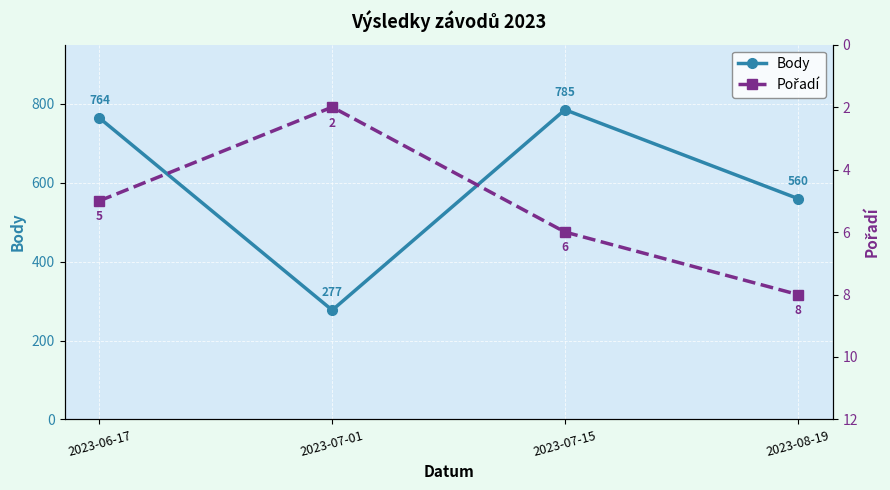

Which has a higher value, 2023-08-19 or 2023-07-15?

2023-07-15